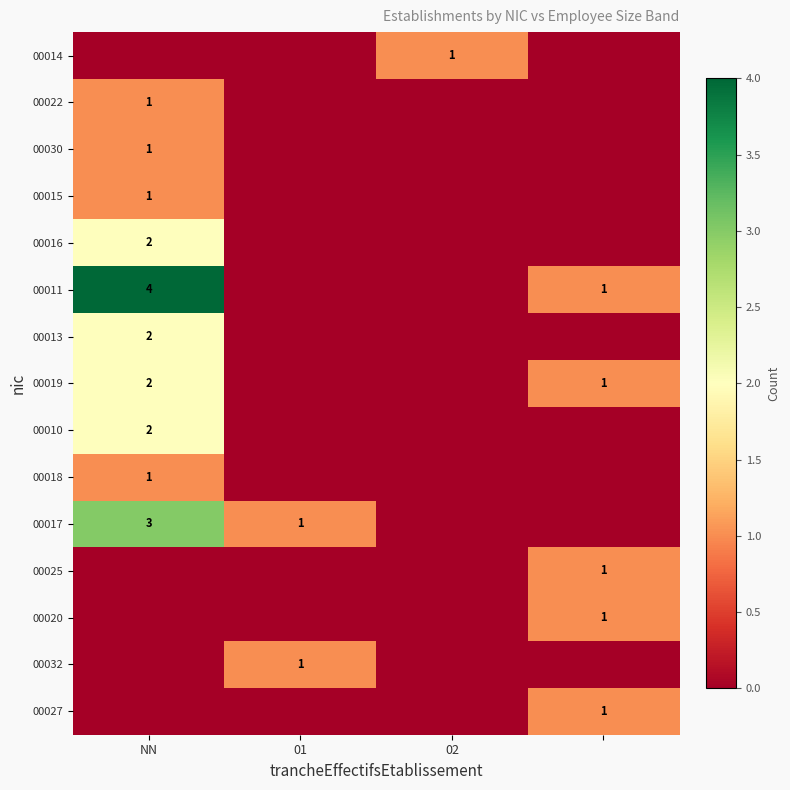

Which series has the largest total across all categories?

00011